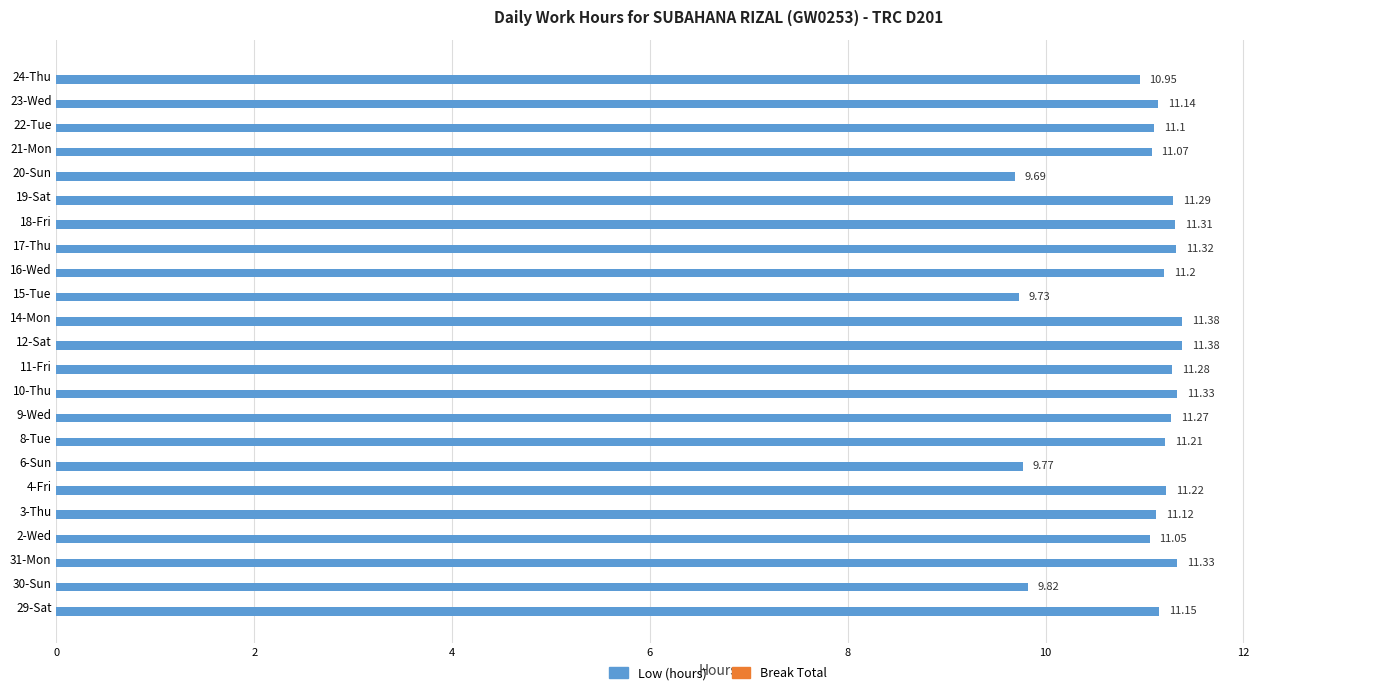

Are the bars horizontal?

Yes